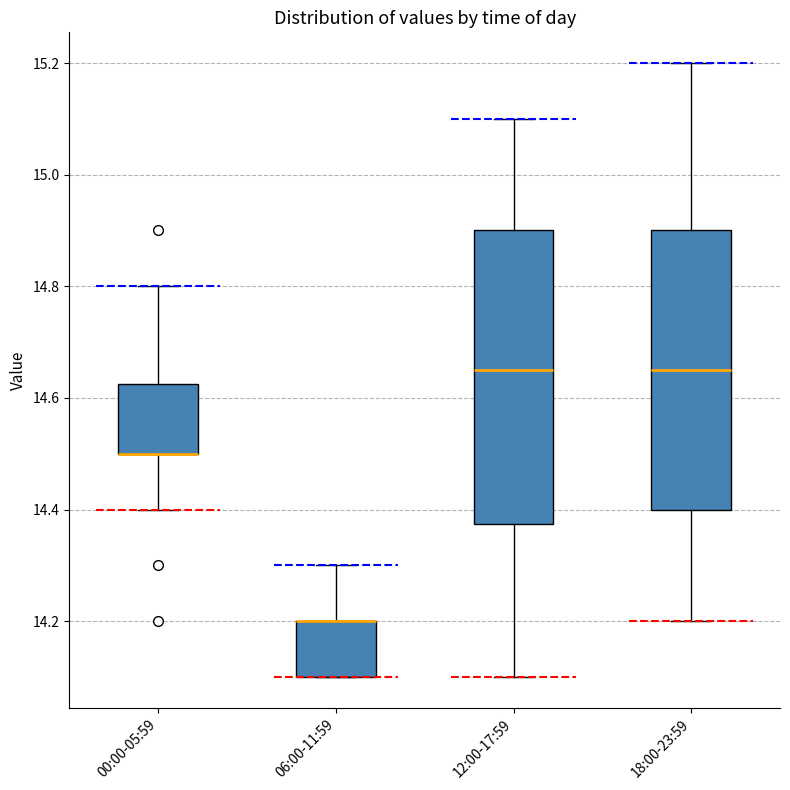

Reading left to right, transcribe this box plot: for each box, give where its median line is, the range the box spans, and where its two whiskers end, as read against the y-axis. The values are not printed on the chart, so give them approximately, as read against the axis.

00:00-05:59: median 14.50 (drawn on the box's lower edge), box 14.50 to 14.62, whiskers 14.40 to 14.80
06:00-11:59: median 14.20 (drawn on the box's upper edge), box 14.10 to 14.20, whiskers 14.10 to 14.30
12:00-17:59: median 14.66, box 14.38 to 14.90, whiskers 14.10 to 15.10
18:00-23:59: median 14.66, box 14.40 to 14.90, whiskers 14.20 to 15.20